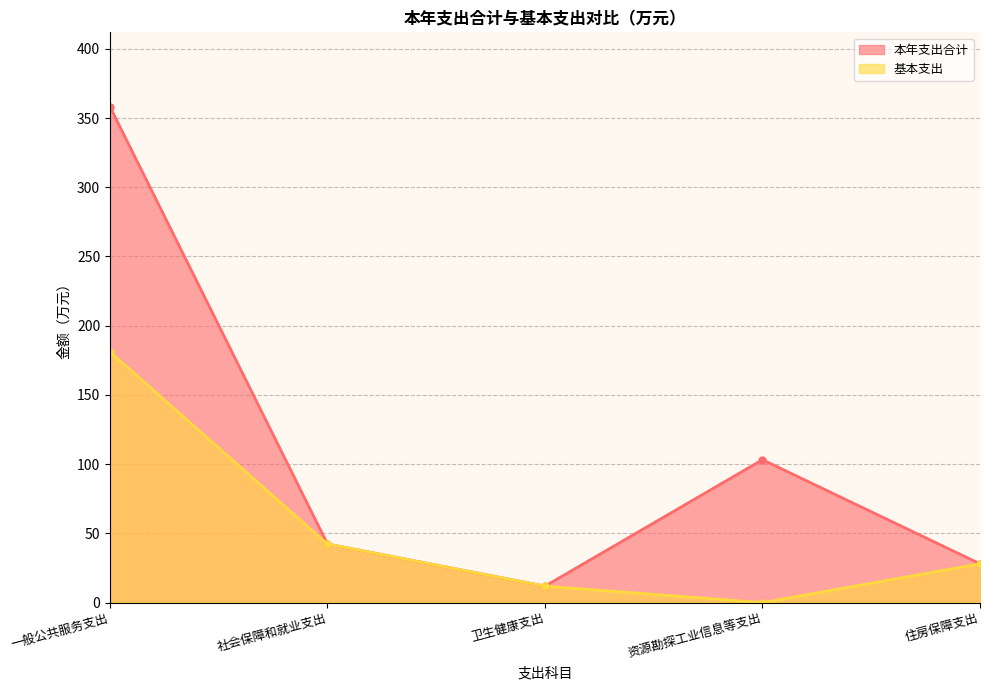

True or false: 本年支出合计 and 基本支出 cross at least once.

False